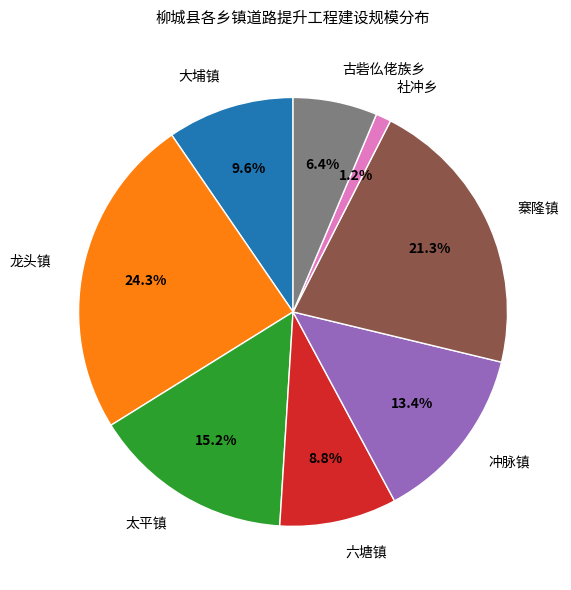

Rank the categories by value from lowest to highest.

社冲乡, 古砦仫佬族乡, 六塘镇, 大埔镇, 冲脉镇, 太平镇, 寨隆镇, 龙头镇